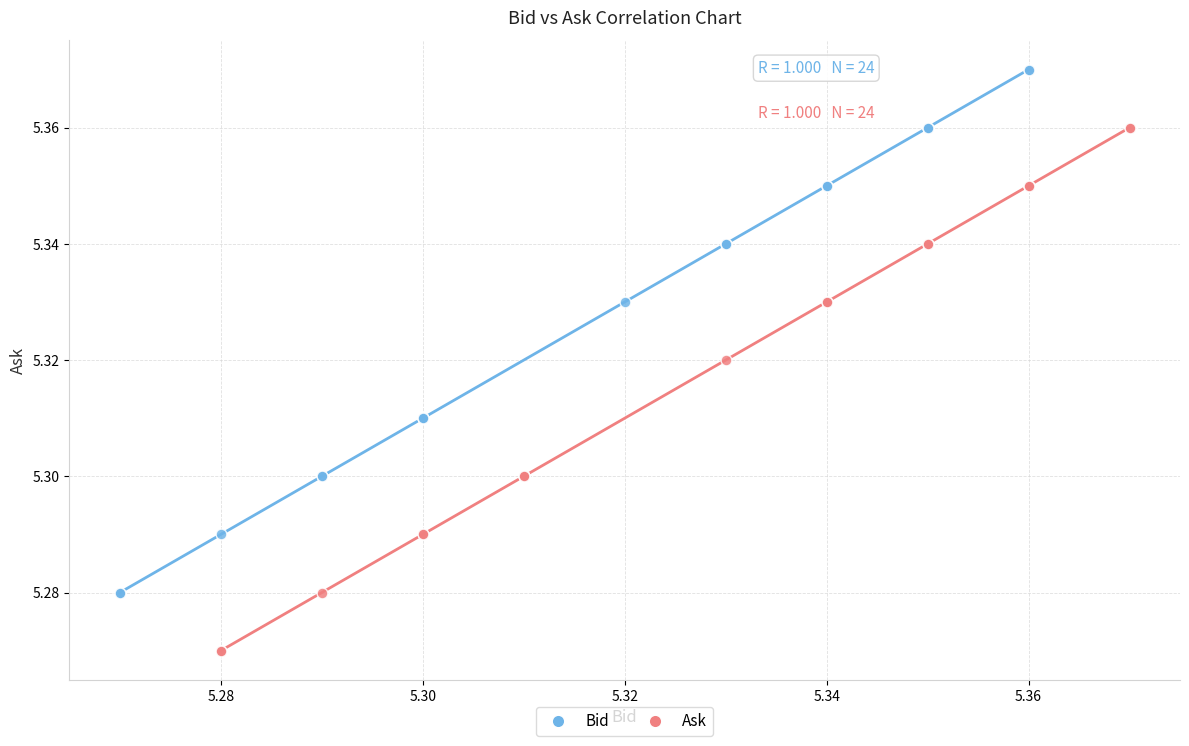

What are all the series names shown in the legend?

Bid, Ask